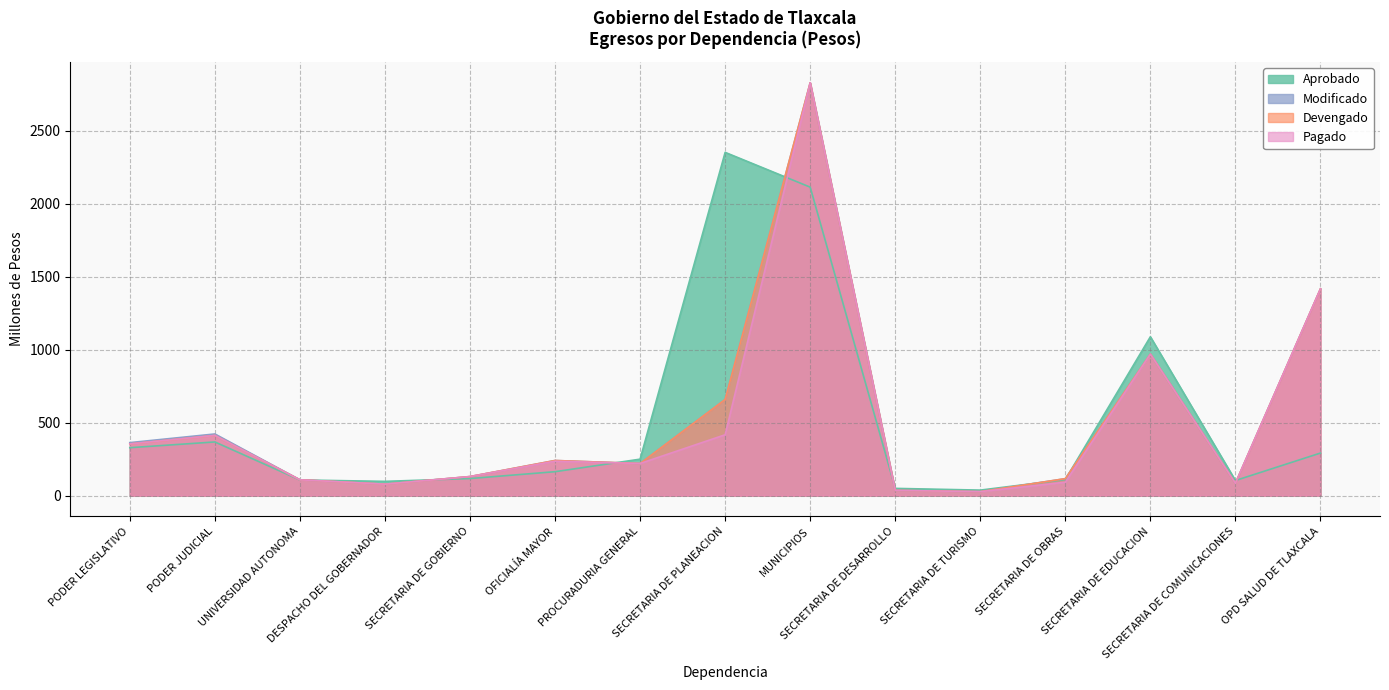

What is the sum of all modificado values?

7708.1